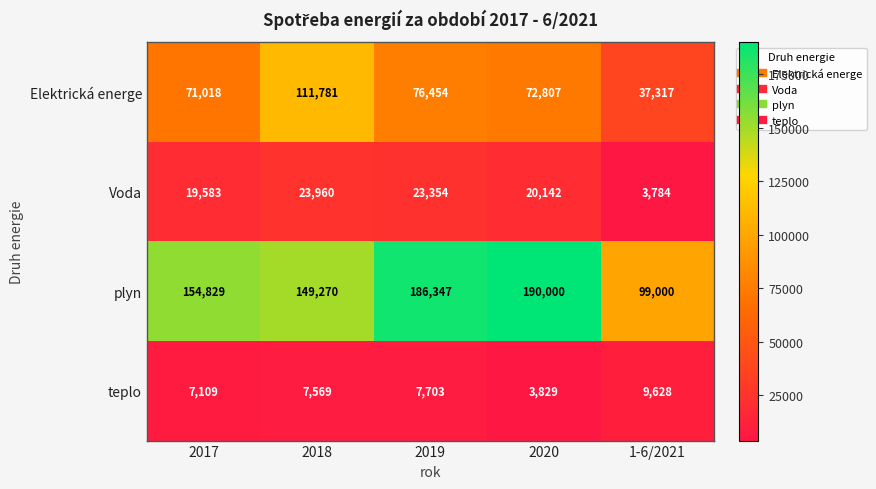

What is the difference between the maximum and minimum values in the teplo series?

5799